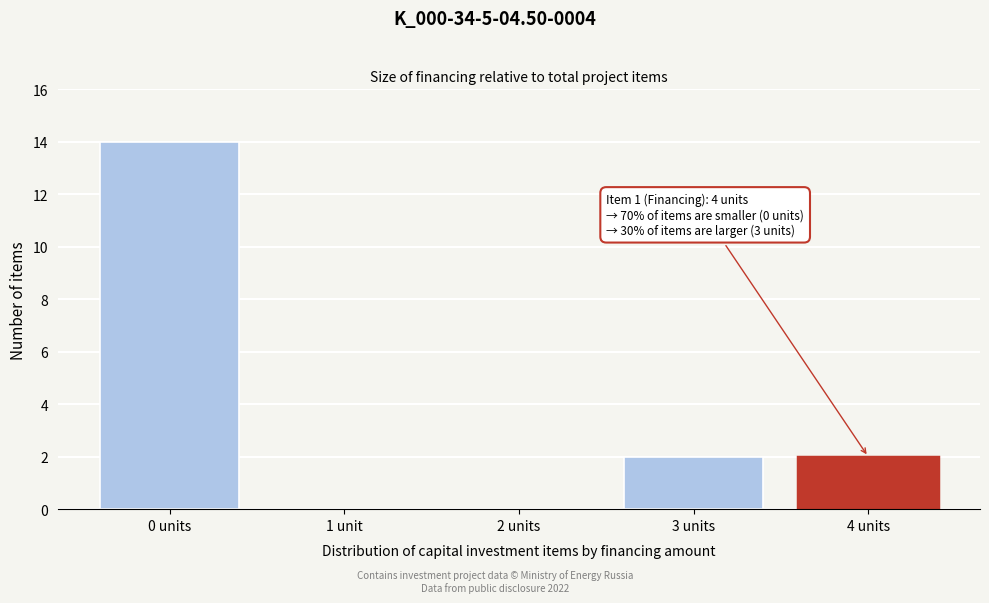

Reading left to right, extract all data points from this chart.

0 units=14	1 unit=0	2 units=0	3 units=2	4 units=2